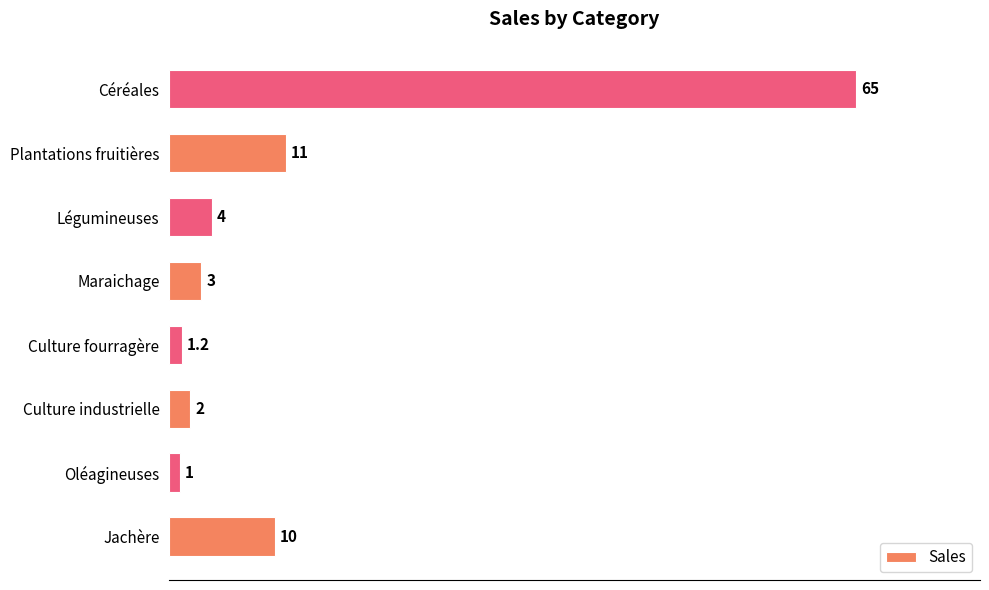

How many values are below 4?

4